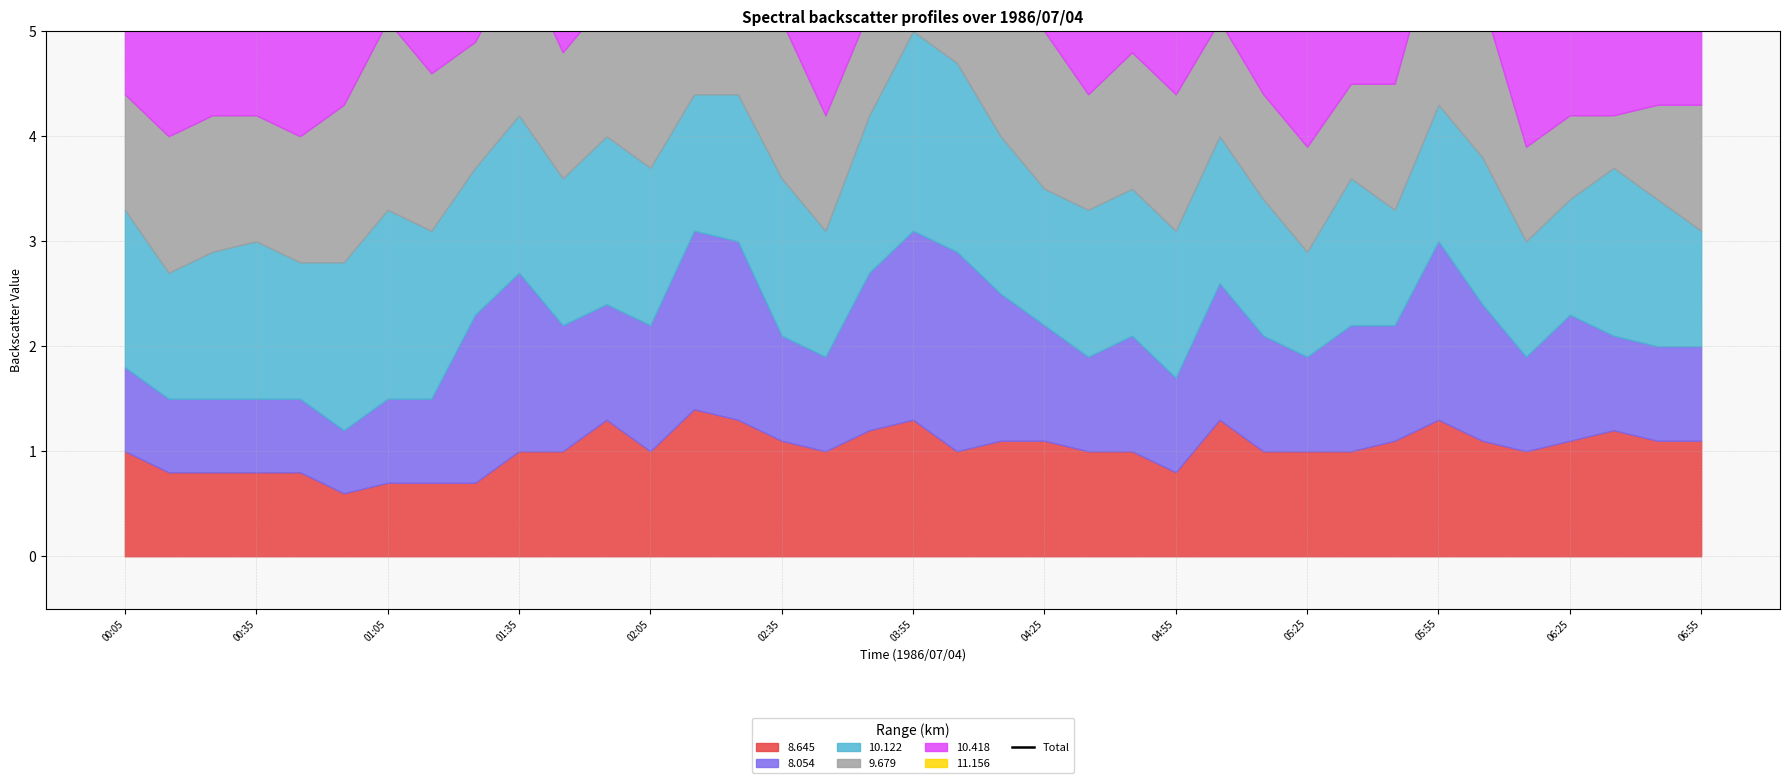

Is it true that the value at 14 is 13.2?

False